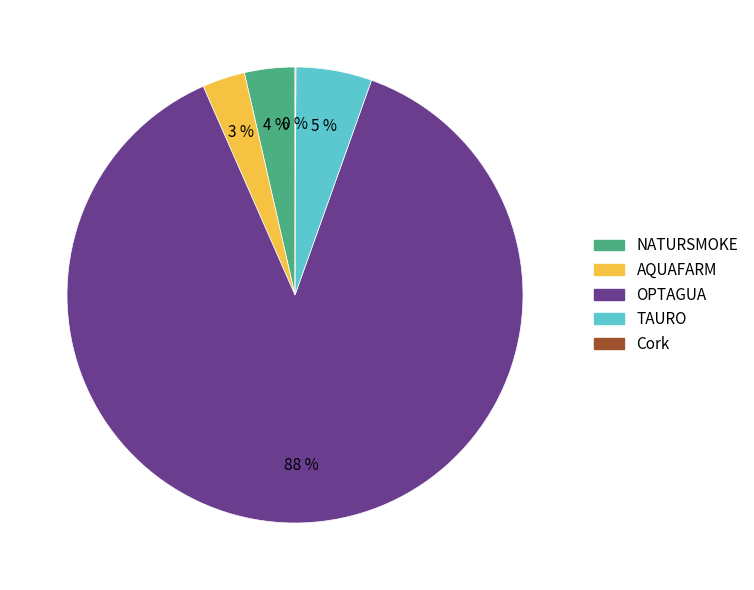

To the nearest percent, what is the difference between the NATURSMOKE and OPTAGUA slice percentages?

84%